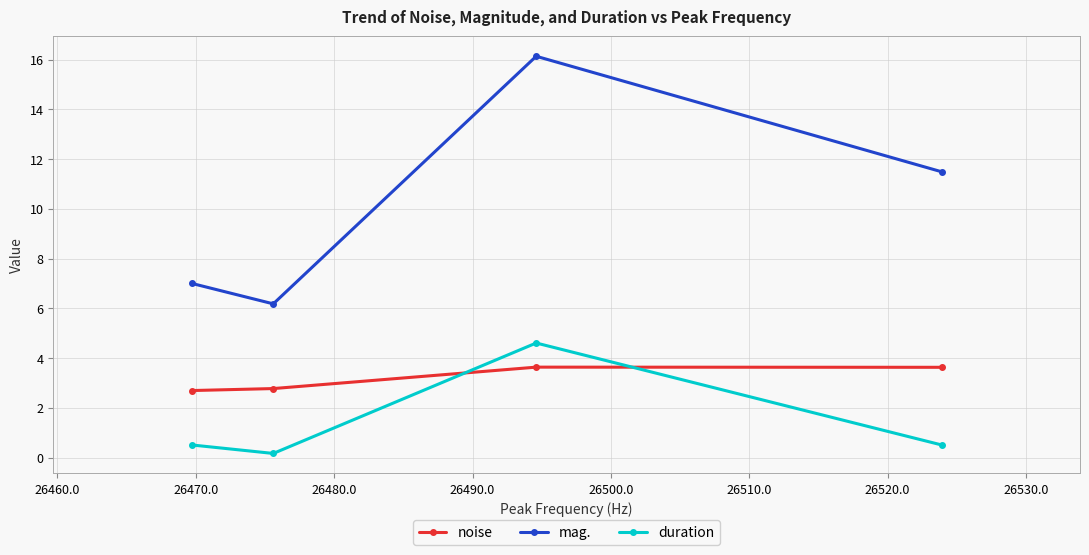

How many lines are shown in the chart?

3